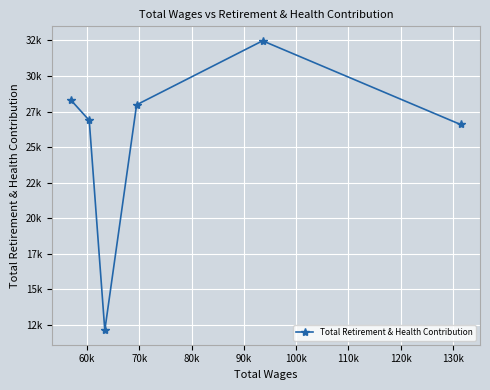

How many lines are shown in the chart?

1